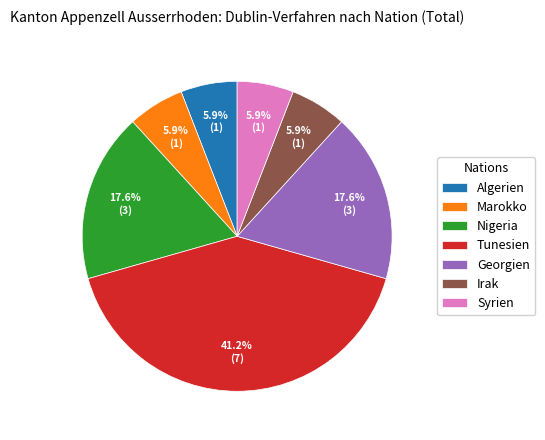

Is there a majority slice in this chart?

No